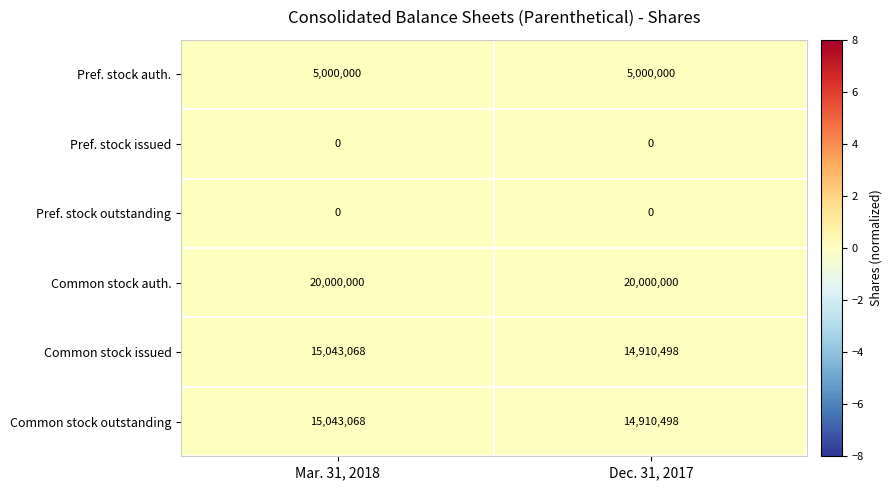

At which category is the sum across all series the highest?

Mar. 31, 2018